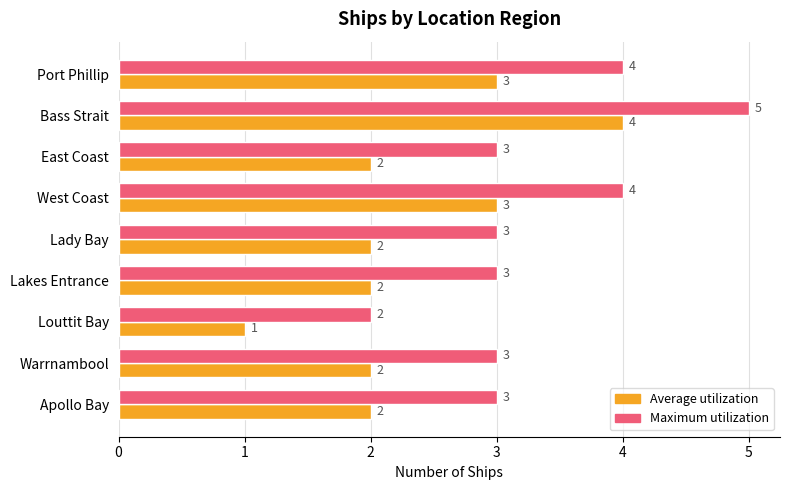

How many Maximum utilization values are between 3 and 4?

7